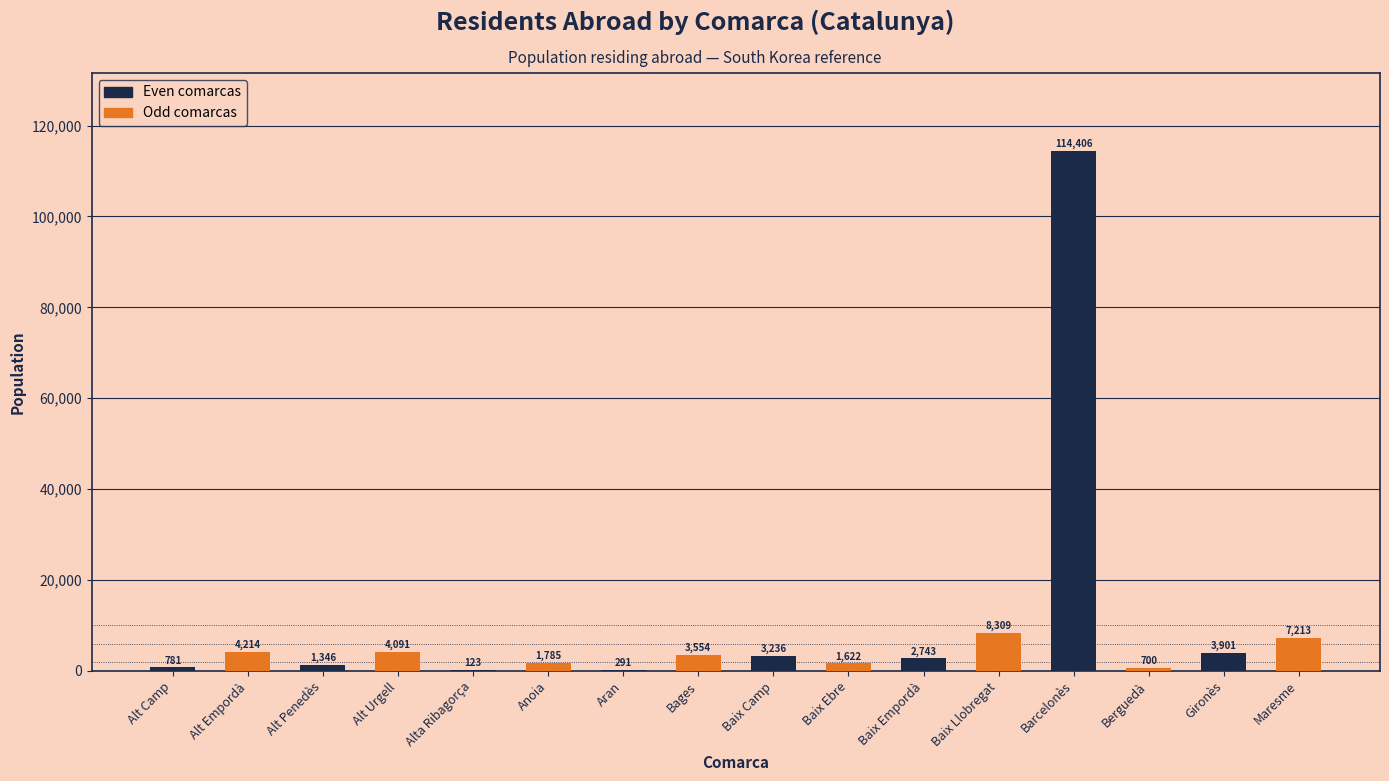

What is the difference between the values at Alta Ribagorça and Bages?

3431